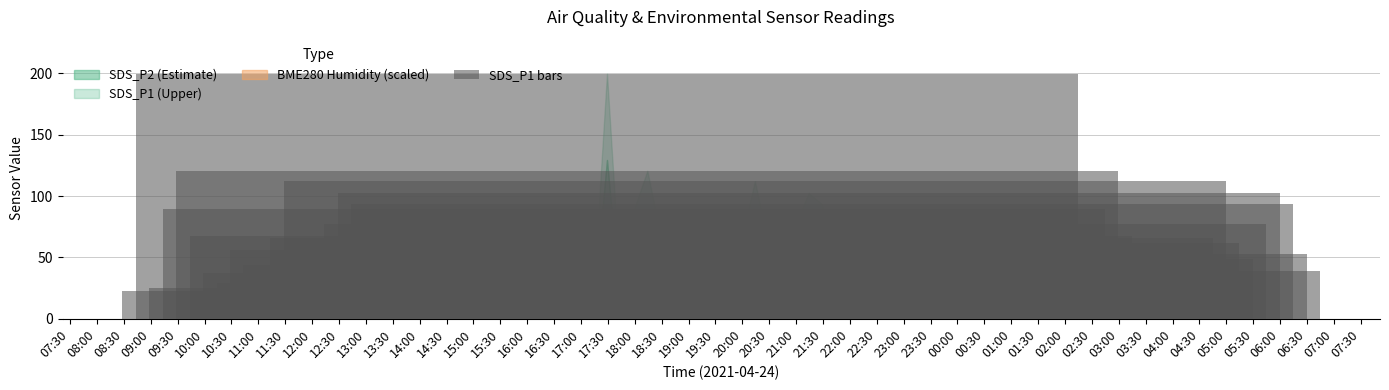

What is the difference between the maximum and minimum values?

177.2